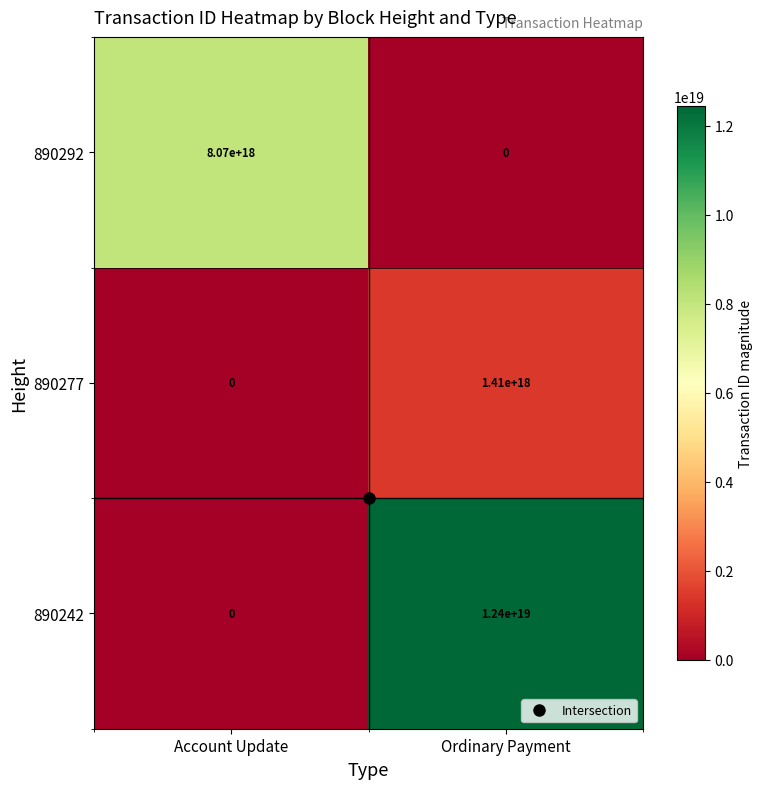

Which series has the largest total across all categories?

890242